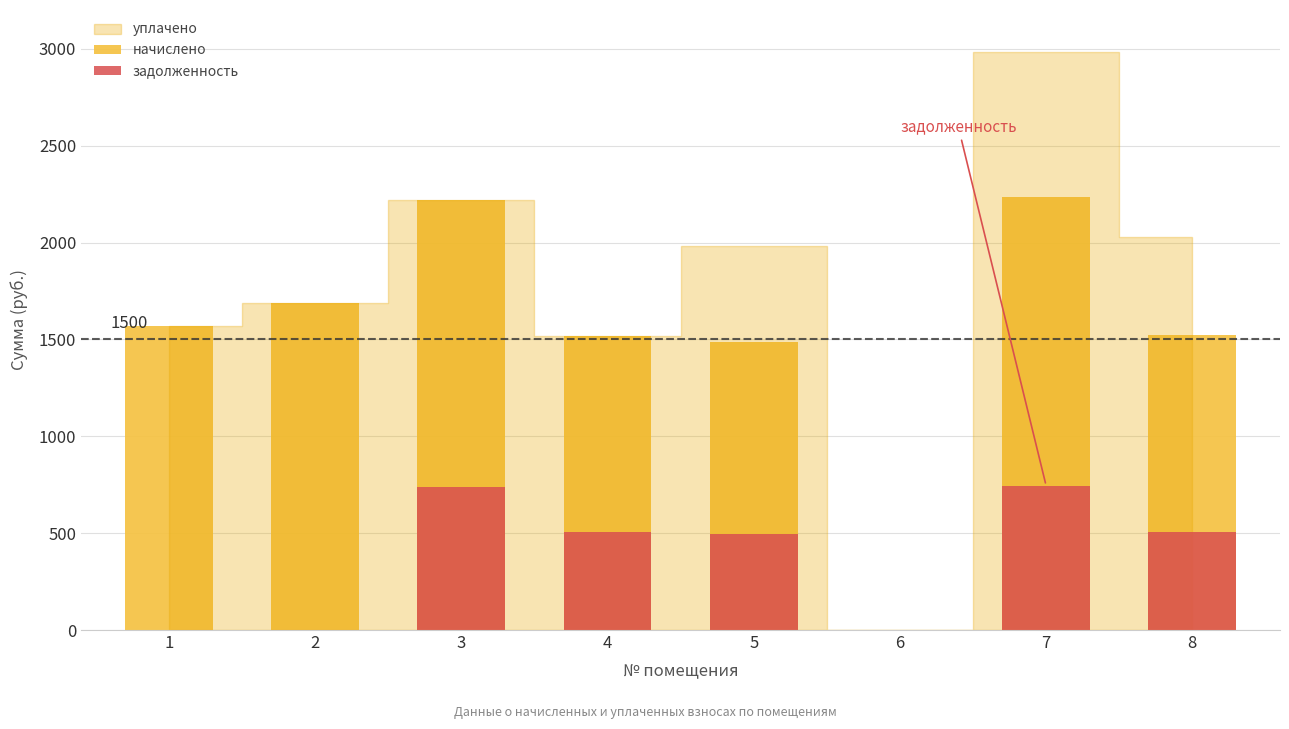

What value does the задолженность series have at 7?

745.4